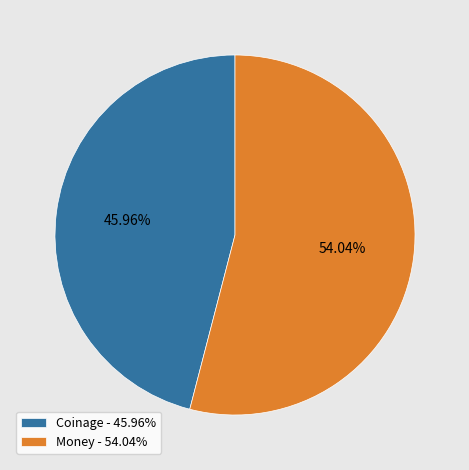

Do Coinage and Money together represent more than half of the pie?

Yes